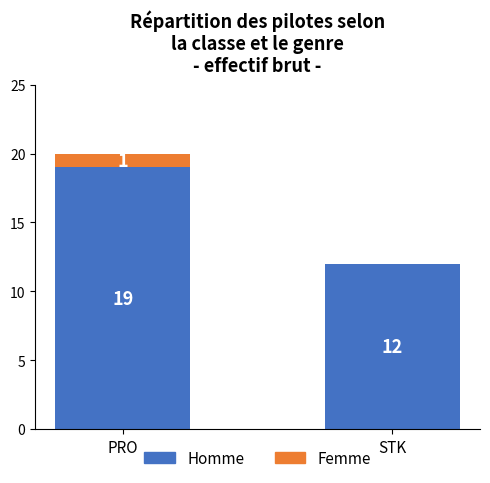

Where is Homme nearest to the value 15?

STK